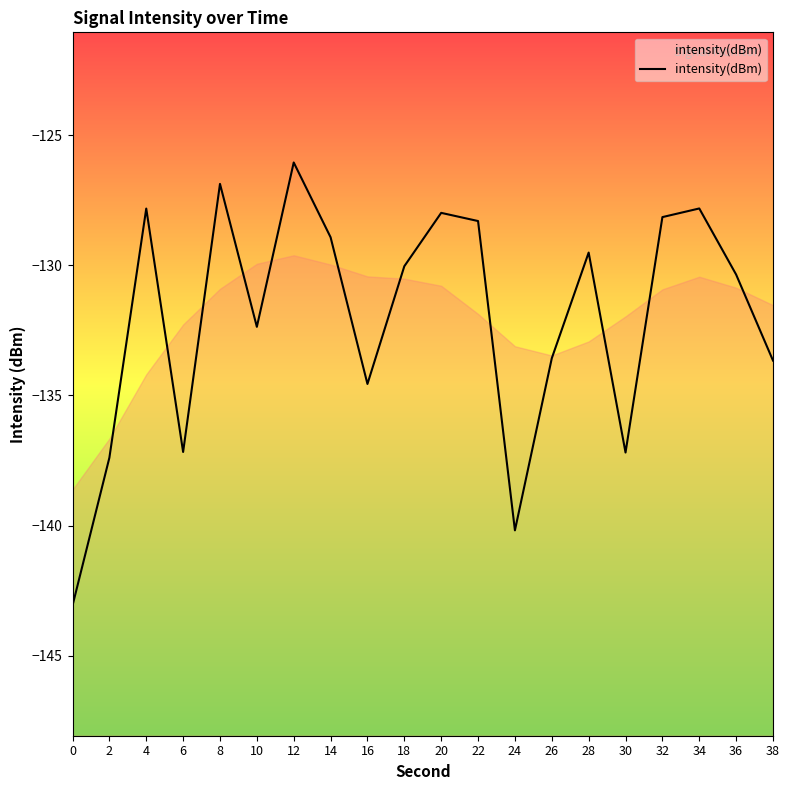

Count the number of categories in the chart.

20